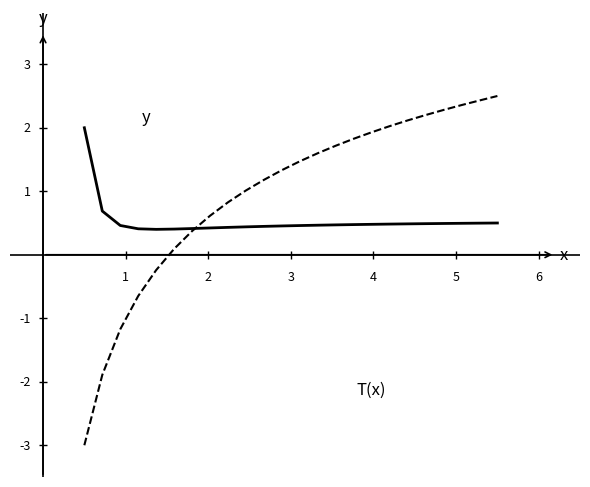

Does the chart have visible grid lines?

No